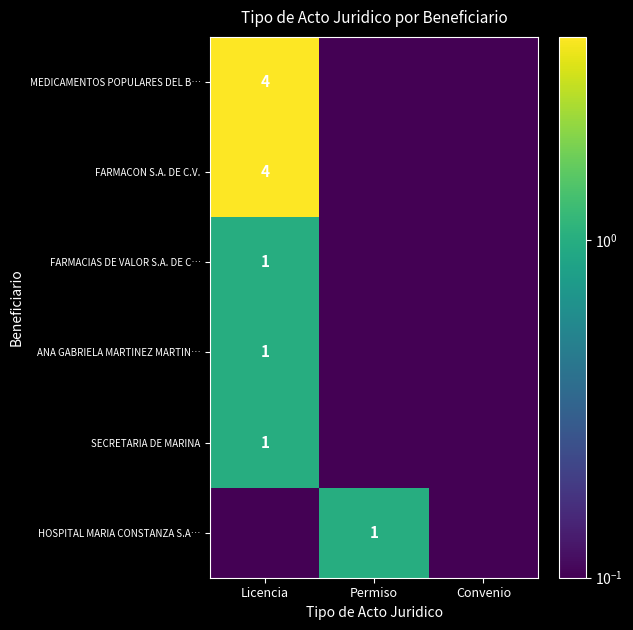

Is the value of HOSPITAL MARIA CONSTANZA S.A… at Permiso greater than the value of MEDICAMENTOS POPULARES DEL B… at Licencia?

No